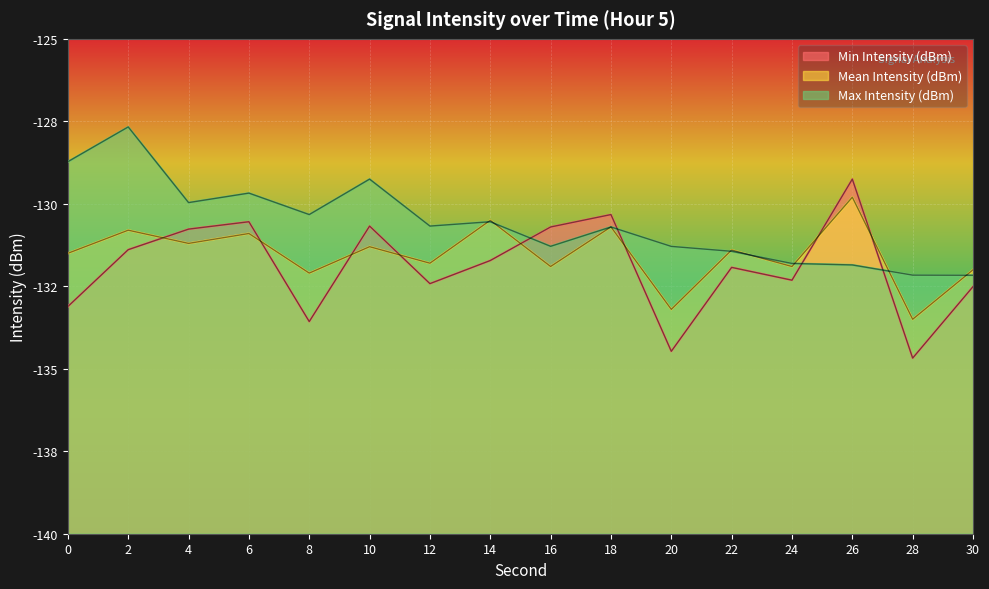

Reading right to left, what are all the values shown in this chart?

Min Intensity (dBm): -132.5	-134.7	-129.3	-132.3	-131.9	-134.5	-130.3	-130.7	-131.7	-132.4	-130.7	-133.6	-130.5	-130.8	-131.4	-133.1
Mean Intensity (dBm): -132.0	-133.5	-129.8	-131.9	-131.4	-133.2	-130.7	-131.9	-130.5	-131.8	-131.3	-132.1	-130.9	-131.2	-130.8	-131.5
Max Intensity (dBm): -132.2	-132.2	-131.9	-131.8	-131.4	-131.3	-130.7	-131.3	-130.5	-130.7	-129.3	-130.3	-129.7	-130.0	-127.7	-128.7